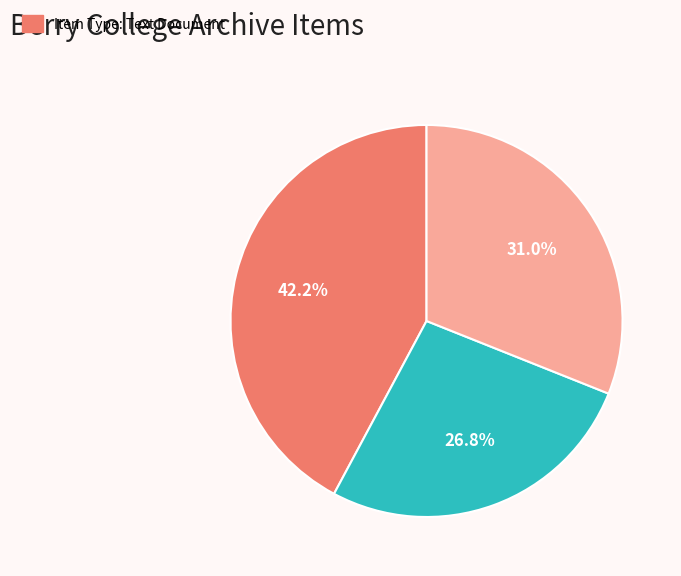

Is there any slice that represents more than half of the pie?

No